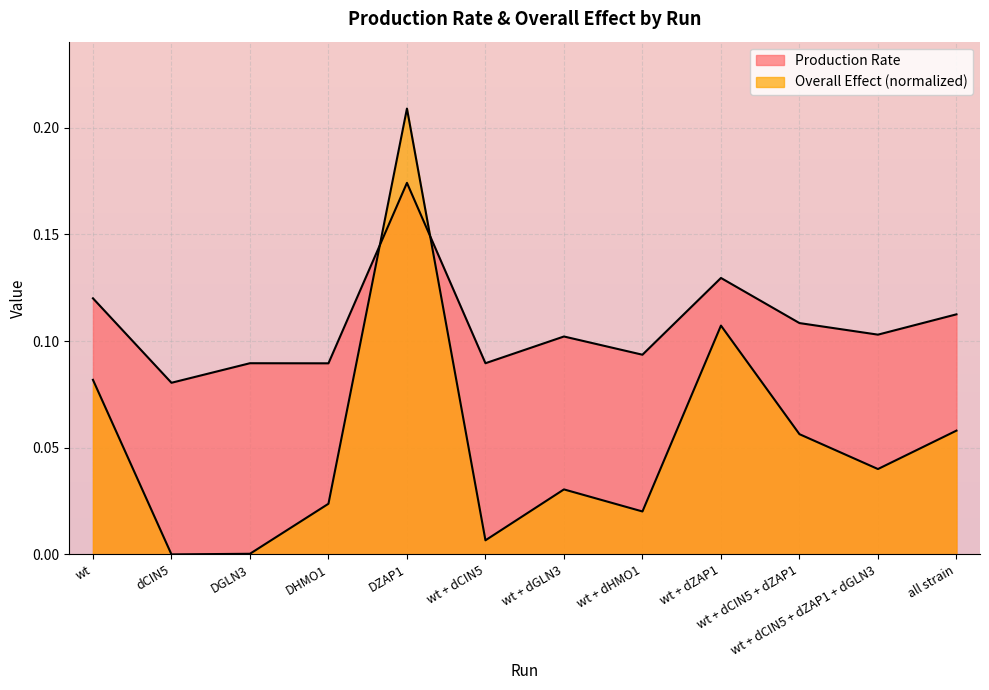

At which label is Production Rate closest to 0?

dCIN5